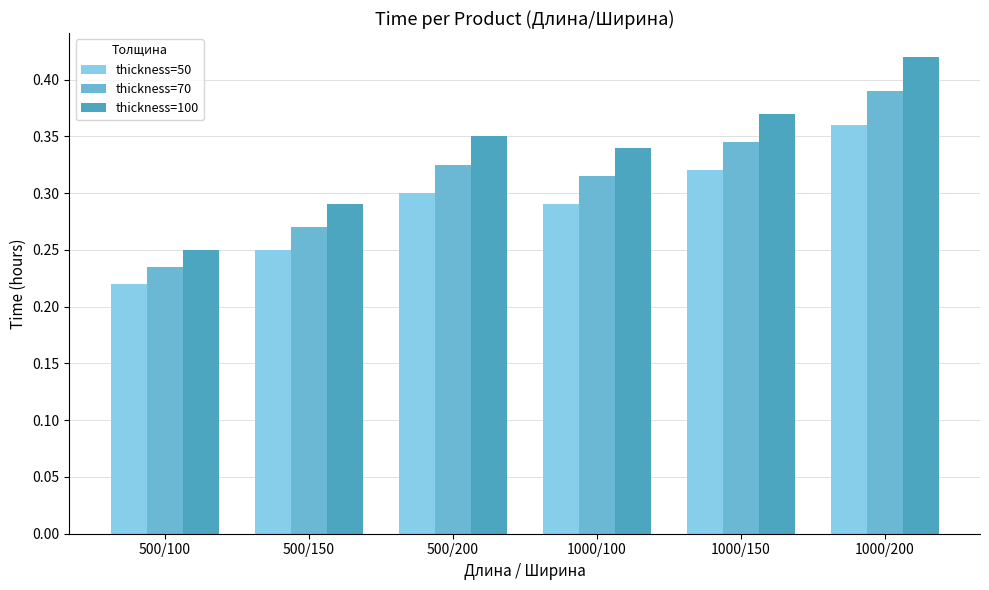

What are all the series names shown in the legend?

thickness=50, thickness=70, thickness=100